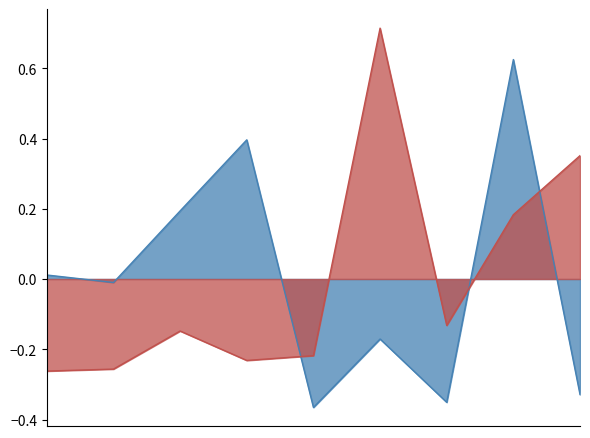

Reading right to left, what are all the values shown in this chart?

Total Harga: -0.3	0.6	-0.4	-0.2	-0.4	0.4	0.2	-0.0	0.0
Kode Paket: 0.4	0.2	-0.1	0.7	-0.2	-0.2	-0.1	-0.3	-0.3